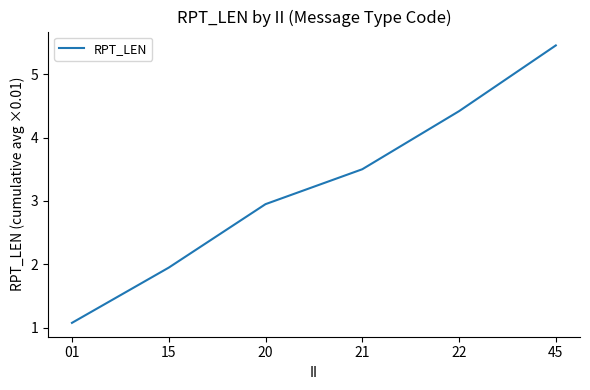

What is the sum of all values?

19.3